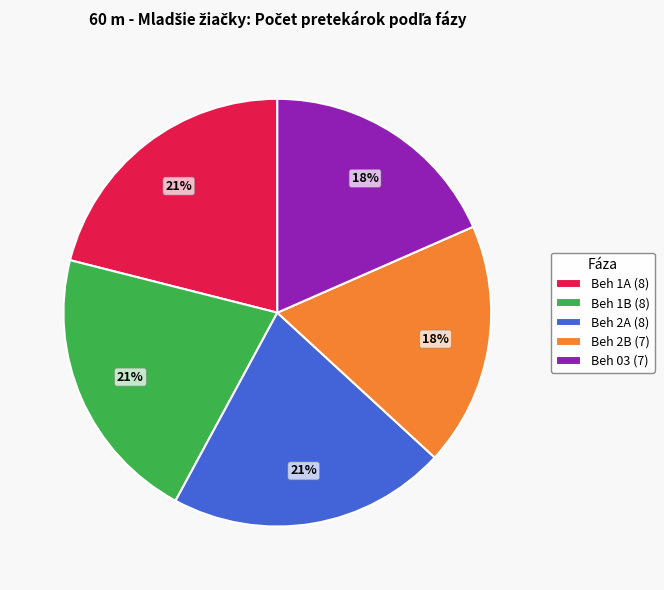

Is the sum of Beh 1A (8) and Beh 1B (8) greater than half?

No